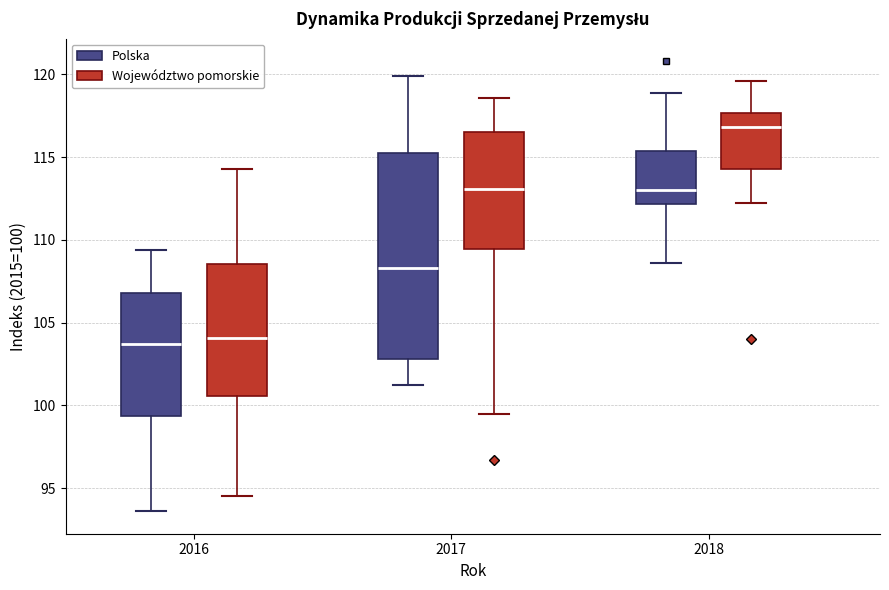

Reading left to right, transcribe this box plot: for each box, give where its median line is, the range the box spans, and where its two whiskers end, as read against the y-axis. The values are not printed on the chart, so give them approximately, as read against the axis.

2016 (Polska): median 103.5, box 99.5 to 107.0, whiskers 93.5 to 109.5
2016 (Województwo pomorskie): median 104.0, box 100.5 to 108.5, whiskers 94.5 to 114.5
2017 (Polska): median 108.5, box 103.0 to 115.0, whiskers 101.0 to 120.0
2017 (Województwo pomorskie): median 113.0, box 109.5 to 116.5, whiskers 99.5 to 118.5
2018 (Polska): median 113.0, box 112.0 to 115.5, whiskers 108.5 to 119.0
2018 (Województwo pomorskie): median 117.0, box 114.5 to 117.5, whiskers 112.0 to 119.5